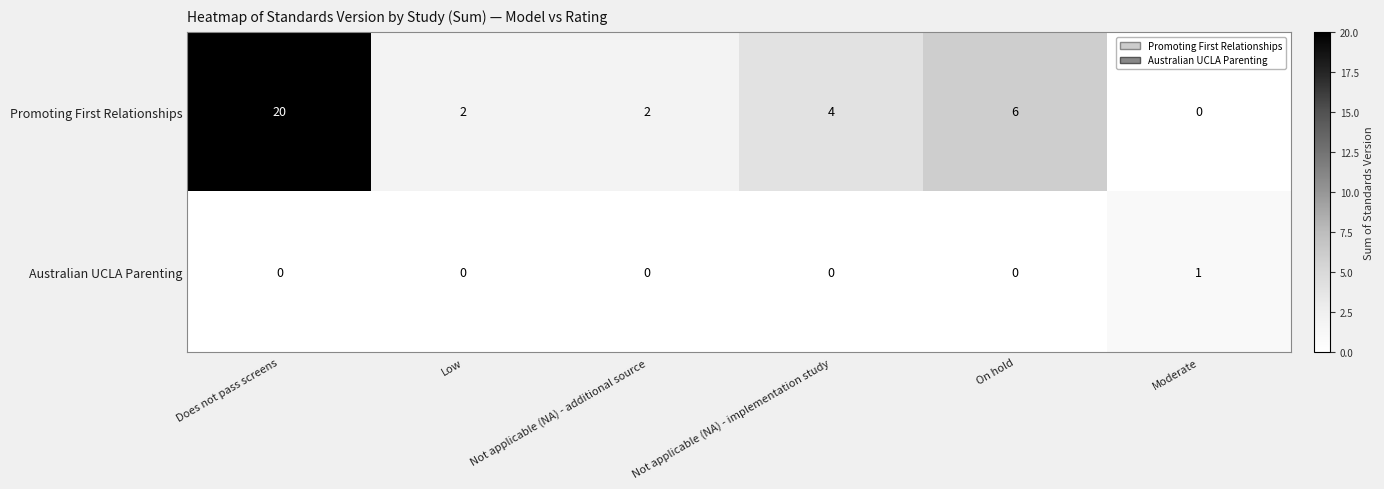

How many categories are shown in the chart?

6